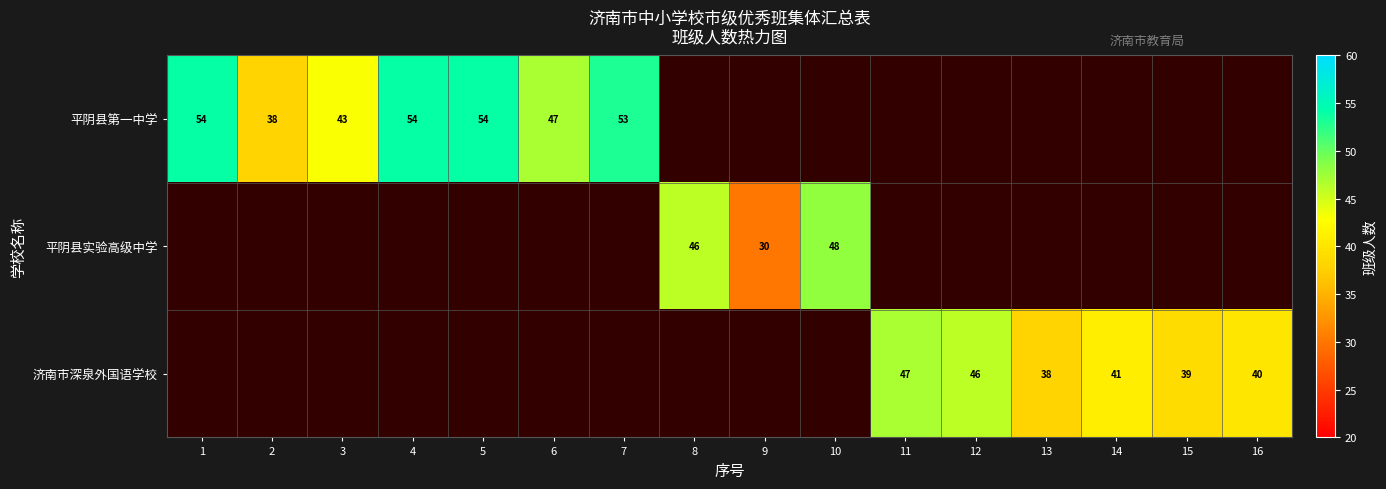

How many series are shown in this chart?

3